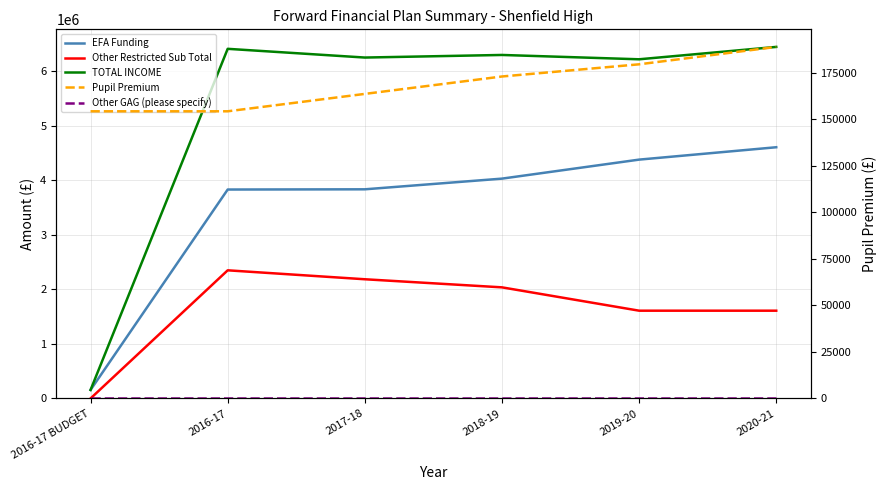

True or false: Pupil Premium has more than 2 points higher than both neighbors.

False